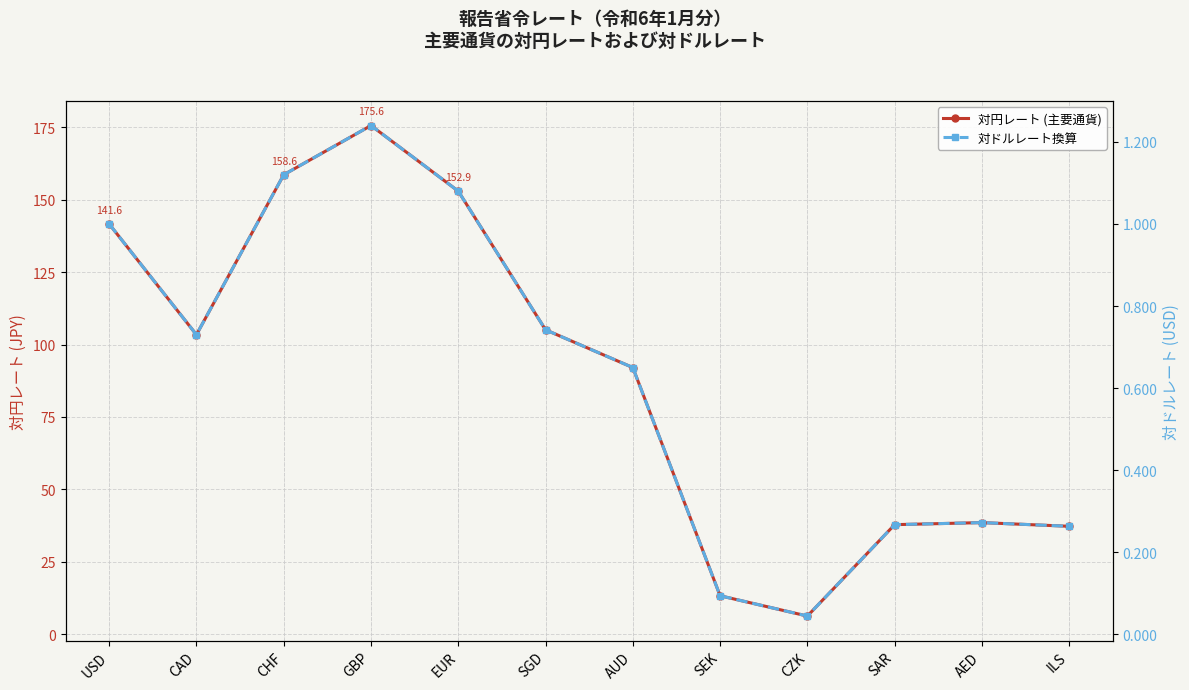

List the labels in order of 対円レート (主要通貨) value, smallest first.

CZK, SEK, ILS, SAR, AED, AUD, CAD, SGD, USD, EUR, CHF, GBP